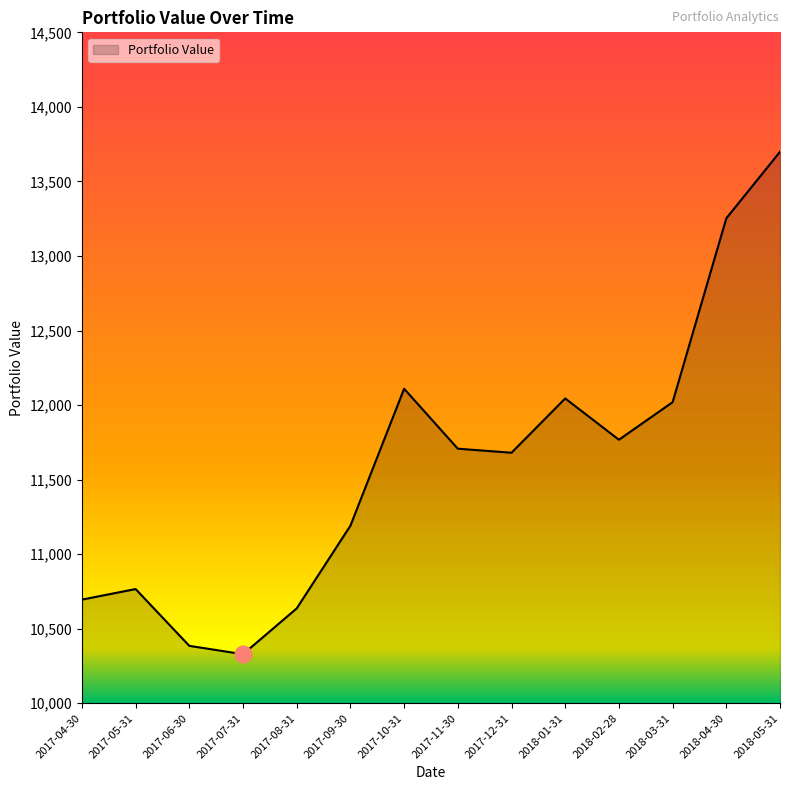

Where is the first local maximum?

2017-05-31